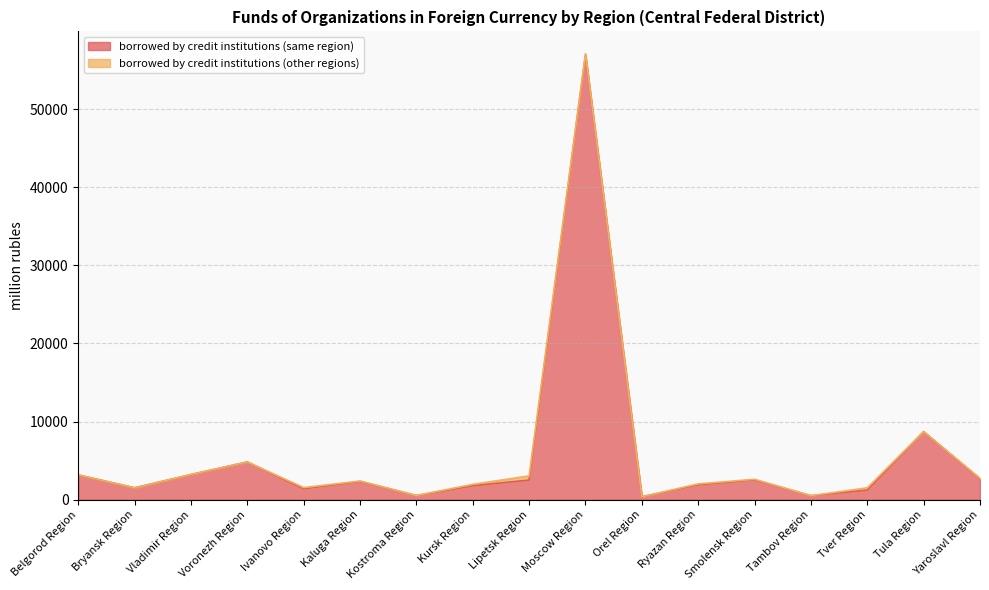

Is it true that the value at Kaluga Region is 2320?

True